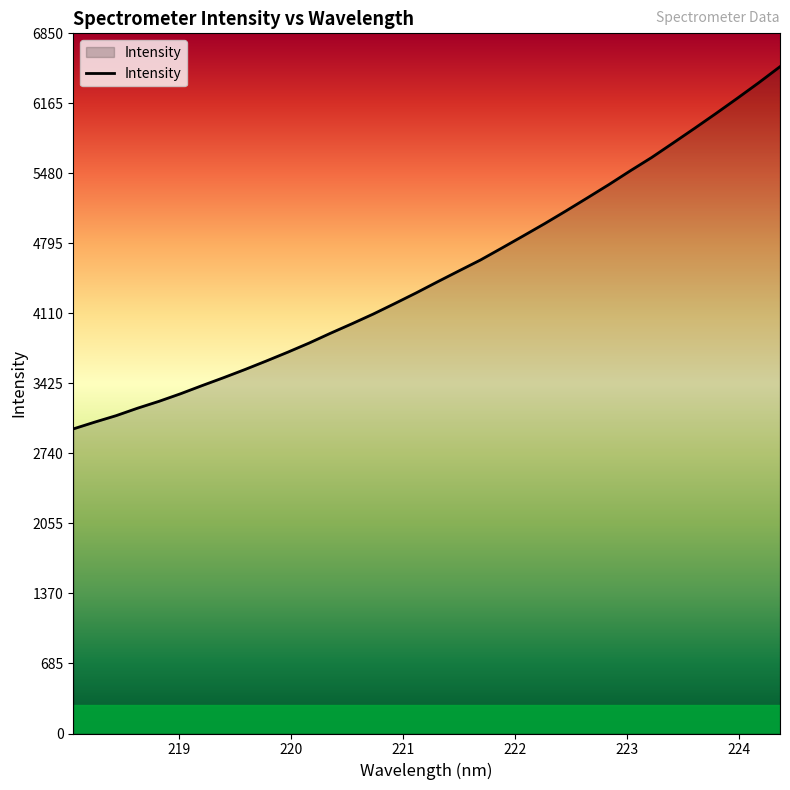

What is the difference between the maximum and minimum values?

3544.4